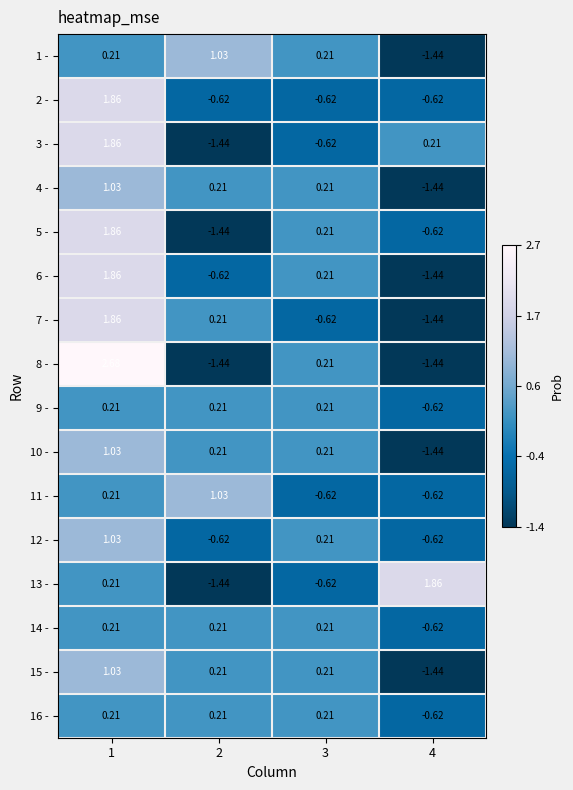

Is the value of 7 - at 2 greater than the value of 4 - at 1?

No